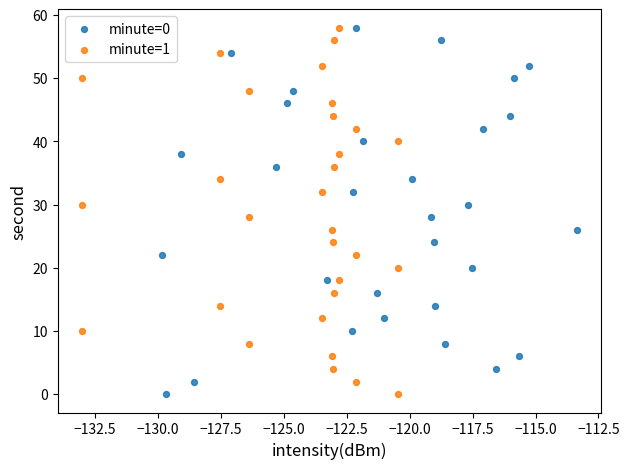

What are all the series names shown in the legend?

minute=0, minute=1